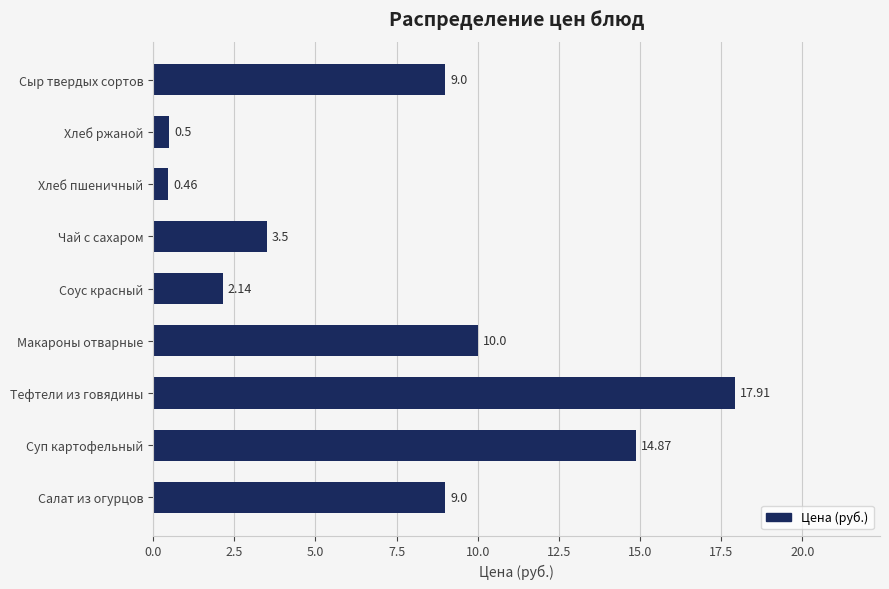

What is the difference between the maximum and second lowest values?

17.4